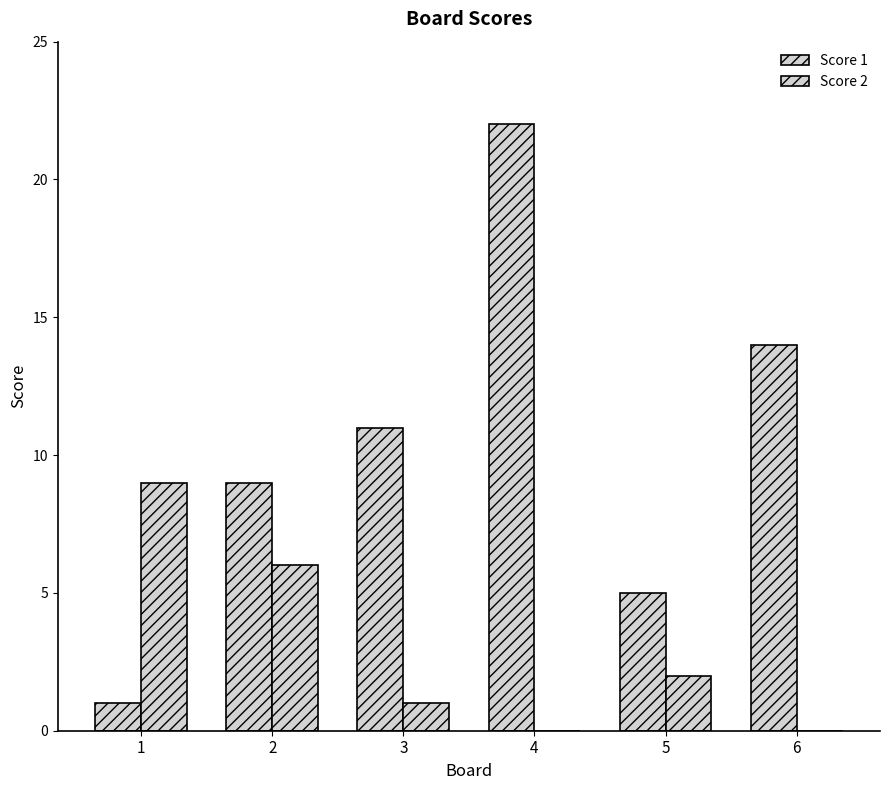

How many groups of bars are there?

6